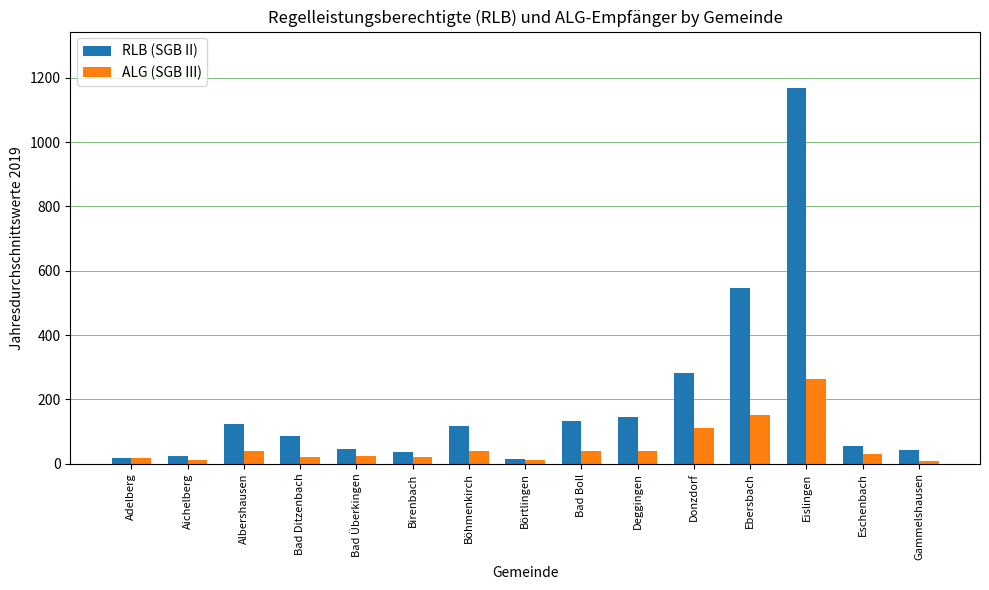

What is the difference between the maximum and minimum values in the RLB (SGB II) series?

1153.2